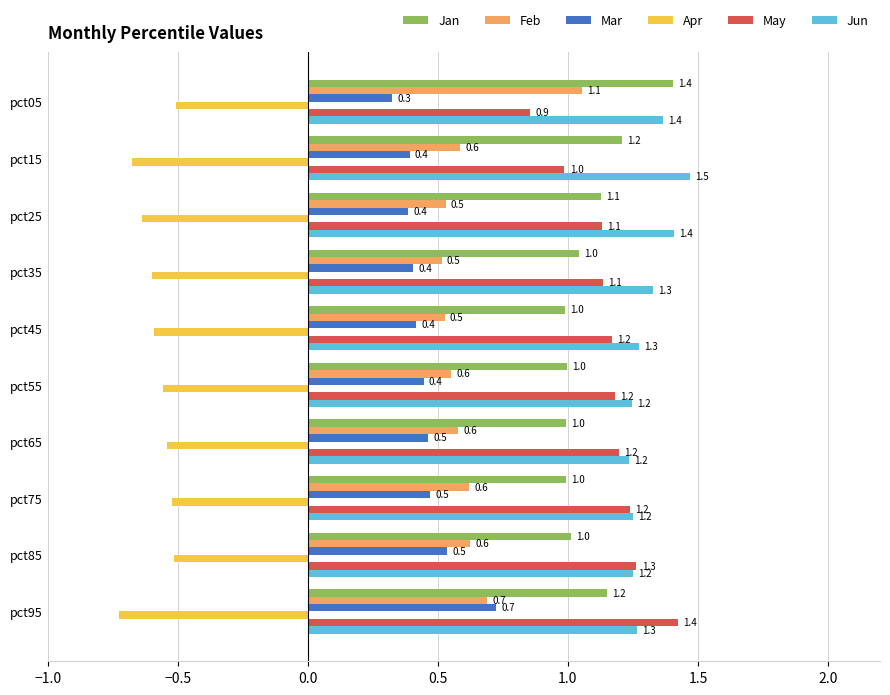

How many values in the May series exceed 1?

8